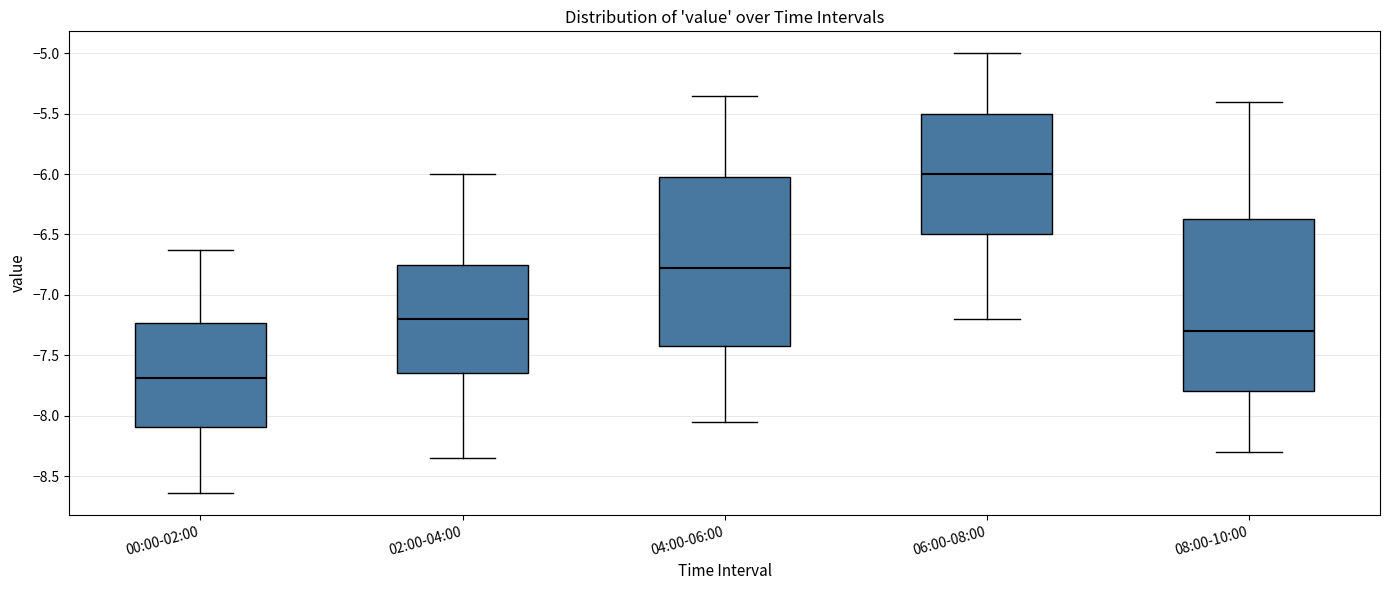

Reading left to right, read every box against the y-axis: the position of its median line, the range the box covers, and the ends of its whiskers. The values are not printed on the chart, so give them approximately, as read against the axis.

00:00-02:00: median -7.70, box -8.10 to -7.25, whiskers -8.65 to -6.65
02:00-04:00: median -7.20, box -7.65 to -6.75, whiskers -8.35 to -6.00
04:00-06:00: median -6.75, box -7.40 to -6.00, whiskers -8.05 to -5.35
06:00-08:00: median -6.00, box -6.50 to -5.50, whiskers -7.20 to -5.00
08:00-10:00: median -7.30, box -7.80 to -6.35, whiskers -8.30 to -5.40